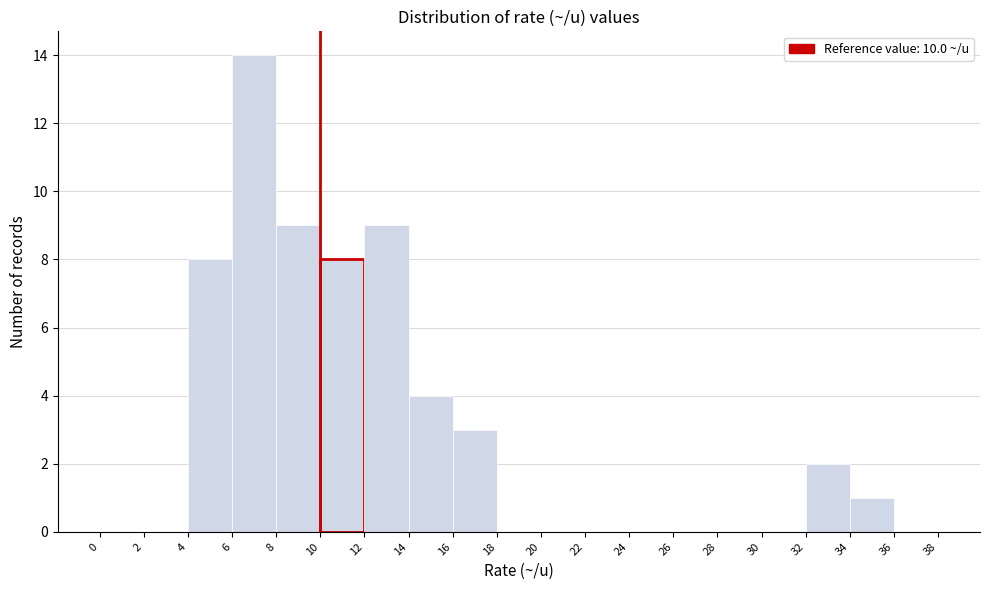

Reading left to right, transcribe this chart: for each bar, give the range it covers on the x-axis and its height. The values are not printed on the chart, so give them approximately, as read against the axis.

0 to 2: 0
2 to 4: 0
4 to 6: 8
6 to 8: 14
8 to 10: 9
10 to 12: 8
12 to 14: 9
14 to 16: 4
16 to 18: 3
18 to 20: 0
20 to 22: 0
22 to 24: 0
24 to 26: 0
26 to 28: 0
28 to 30: 0
30 to 32: 0
32 to 34: 2
34 to 36: 1
36 to 38: 0